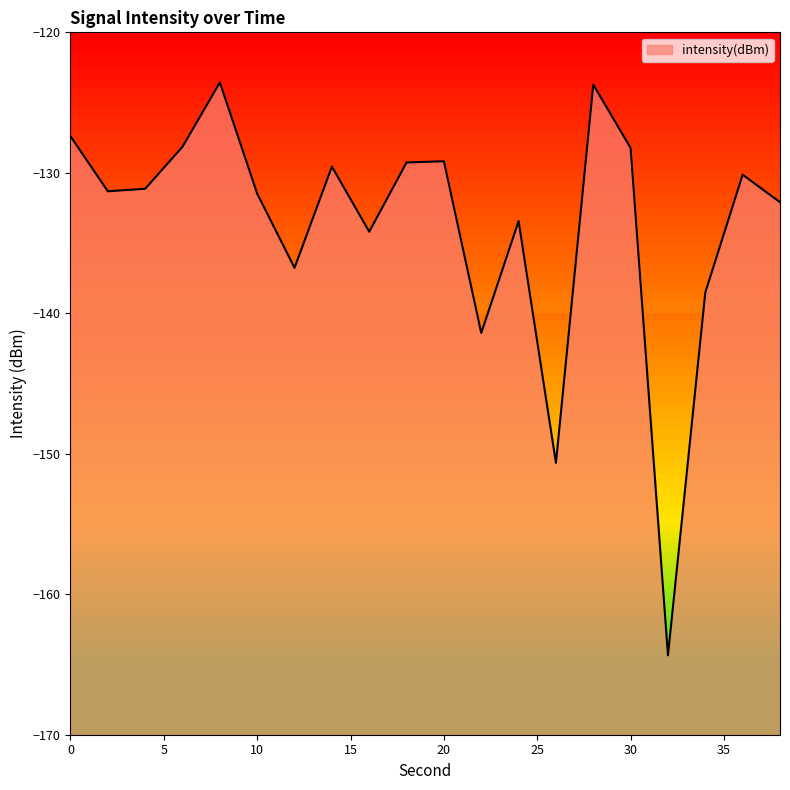

What is the difference between the values at 20 and 10?

2.3